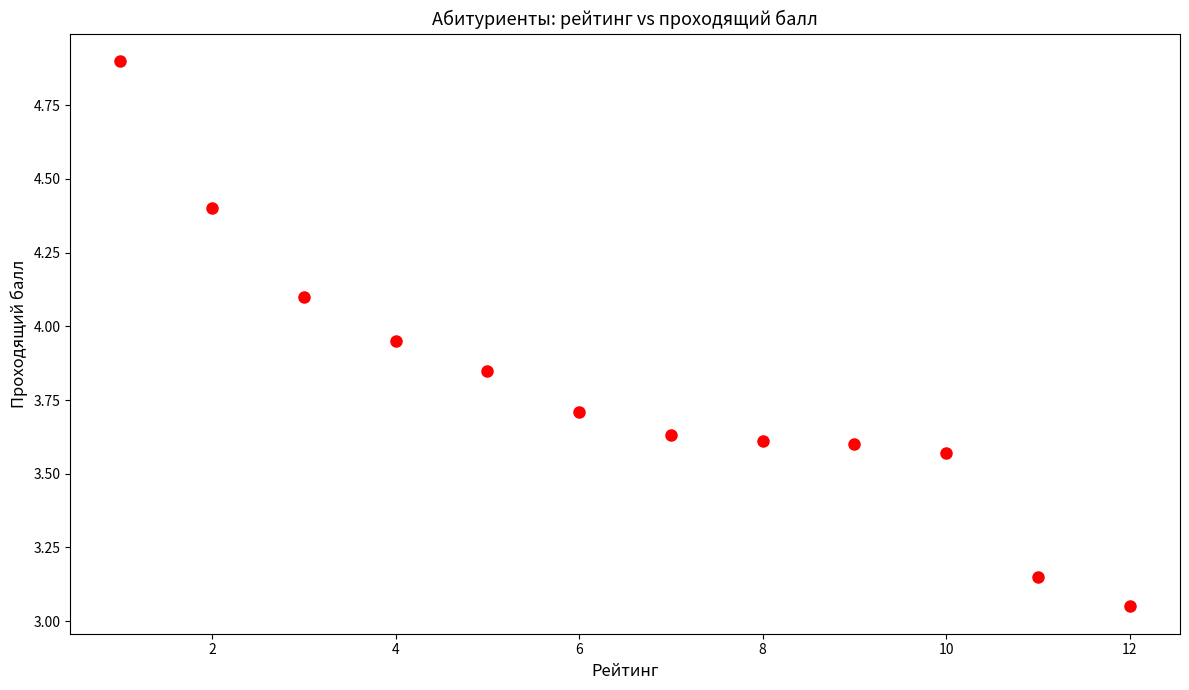

What is the average Y value?

3.8